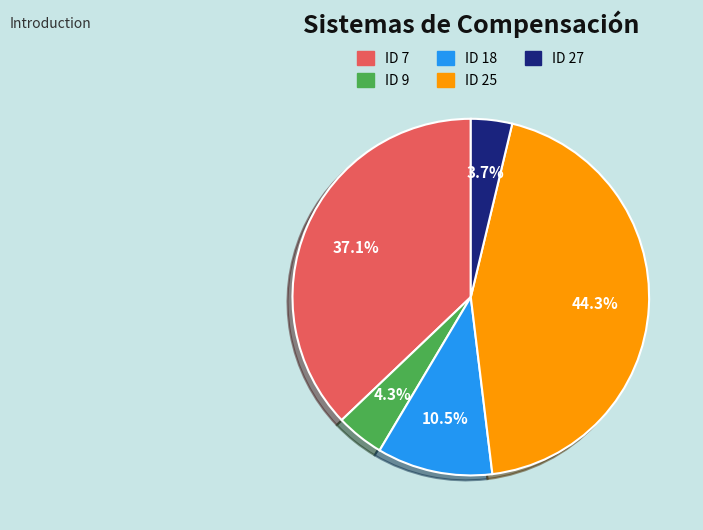

Which slice is the smallest?

ID 27